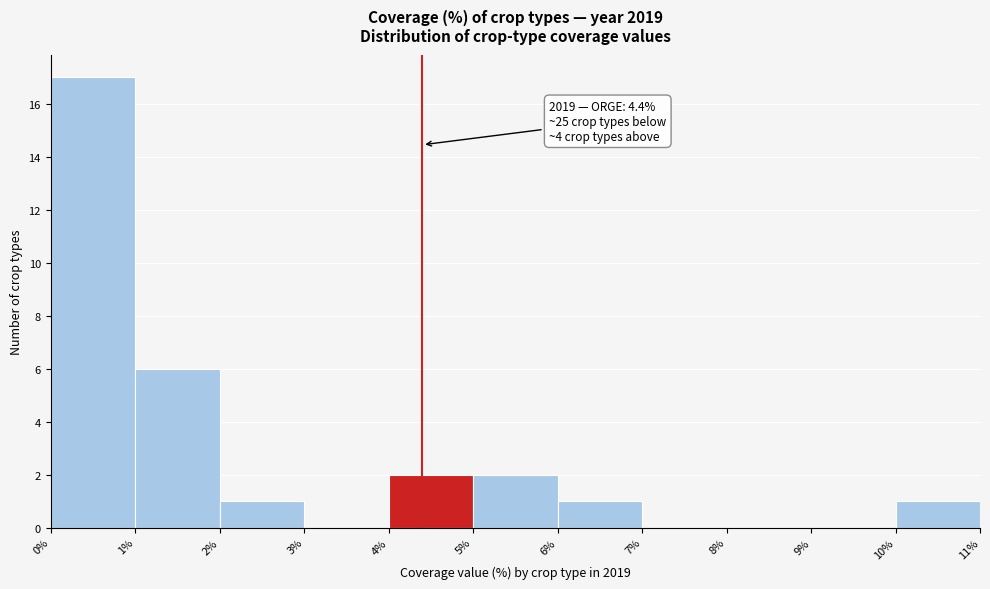

Which range on the x-axis has the tallest bar?

0% to 1%